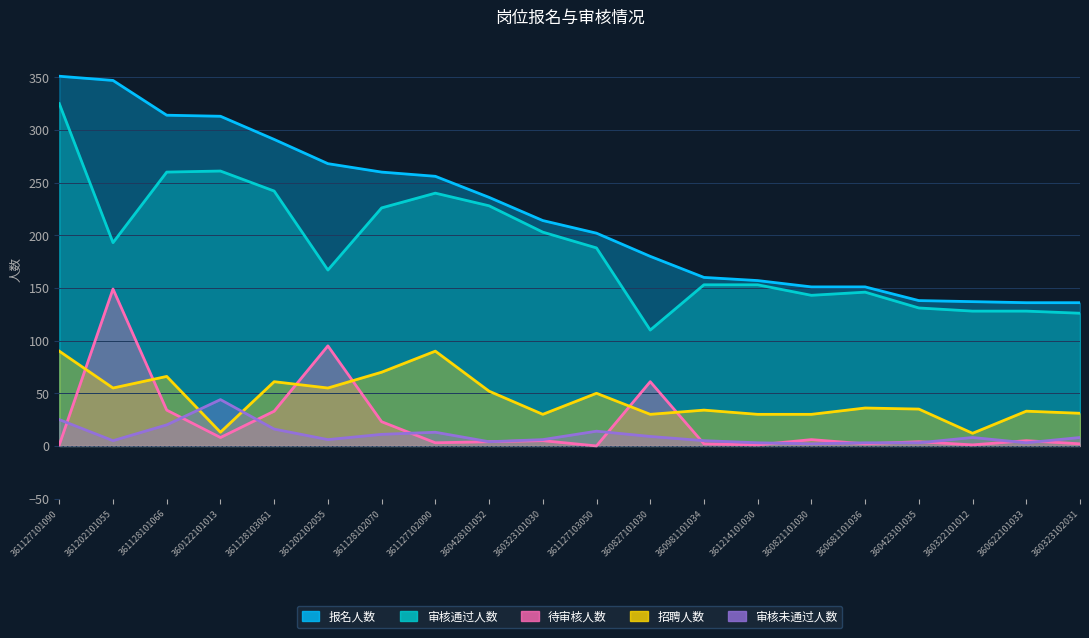

Rank the series at 360821101030 from lowest to highest value.

审核未通过人数, 待审核人数, 招聘人数, 审核通过人数, 报名人数